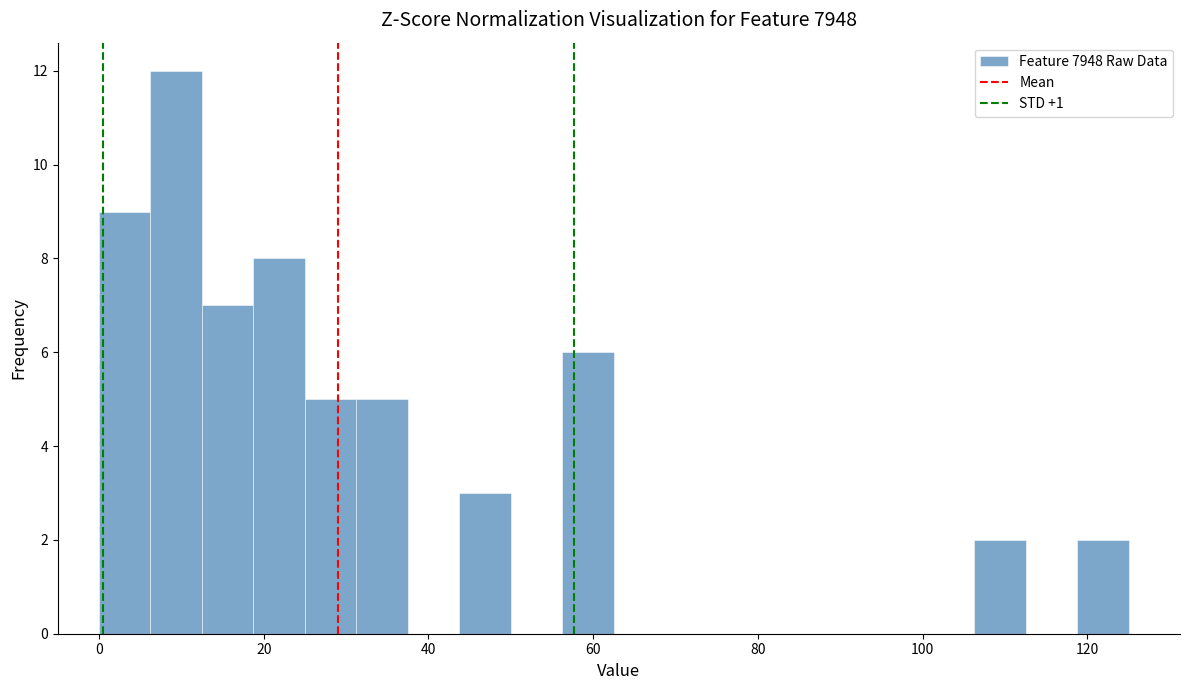

Read against the x-axis, roughly where is the centre of the tallest bar?

10